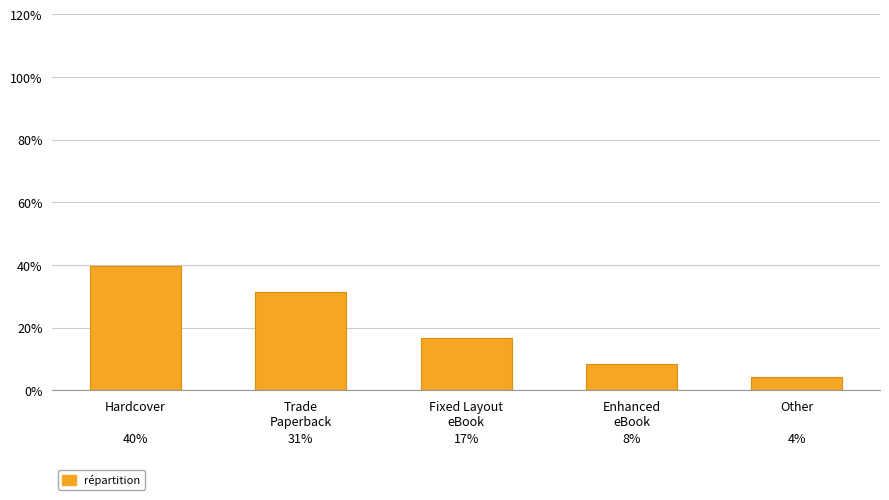

What position from the right is Hardcover?

5